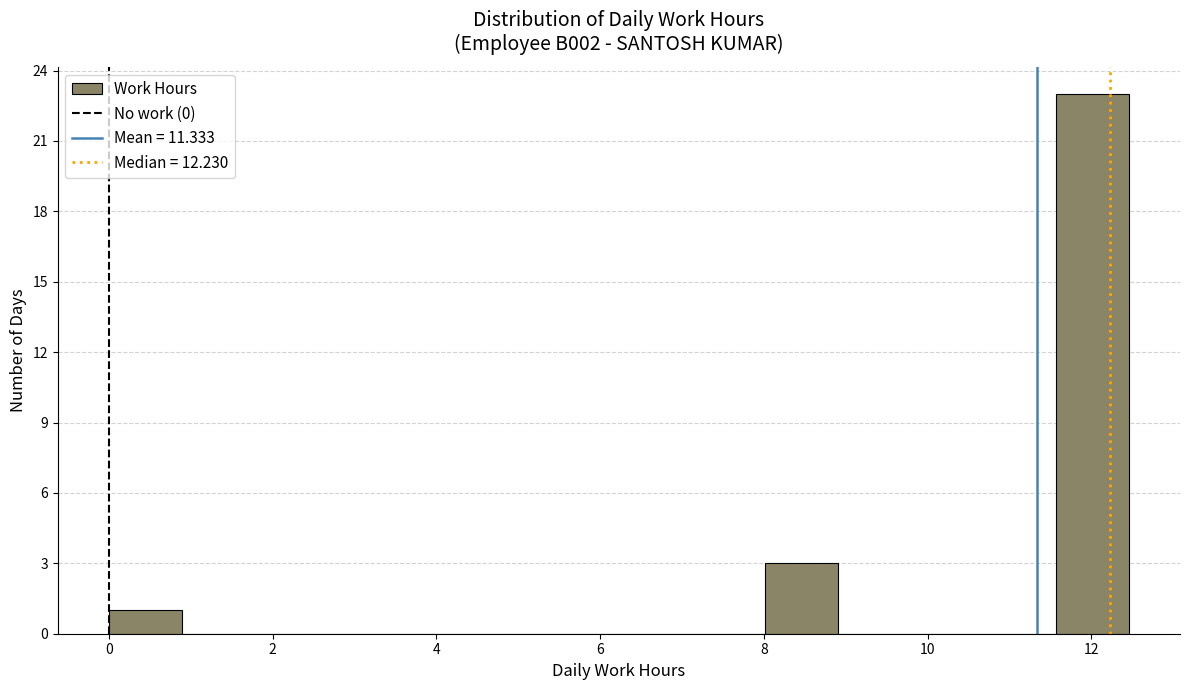

Which range on the x-axis has the tallest bar?

11.6 to 12.4